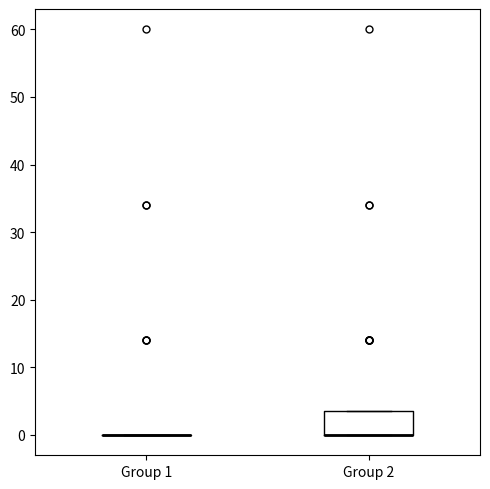

Which box is the tallest, from its lower edge to its upper edge?

Group 2